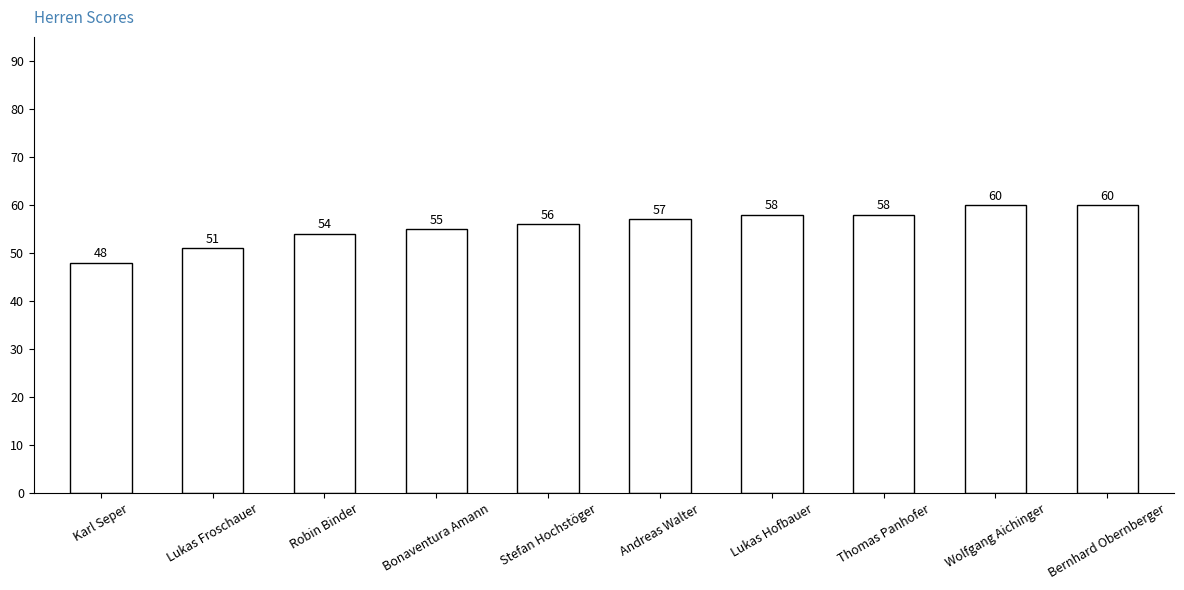

What is the label of the 9th bar from the left?

Wolfgang Aichinger